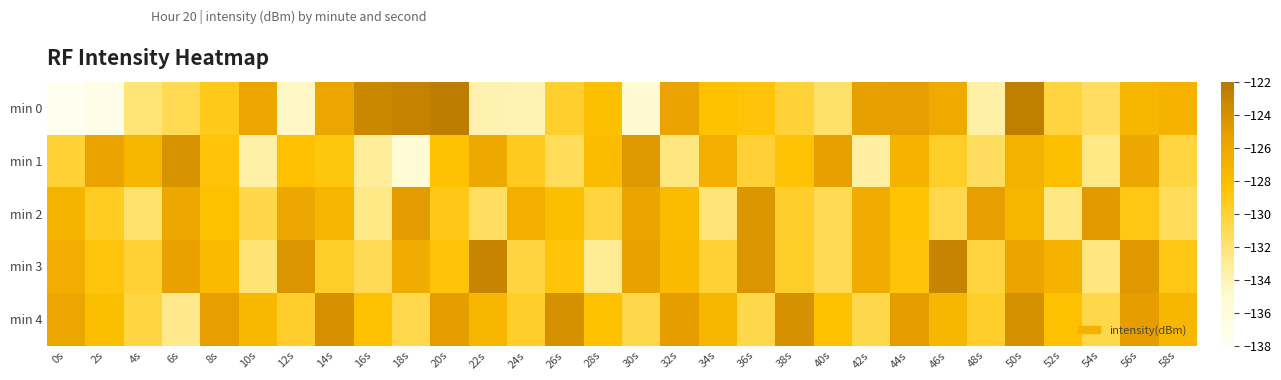

At 50s, list the series in order from smallest to largest.

min 2, min 1, min 3, min 4, min 0